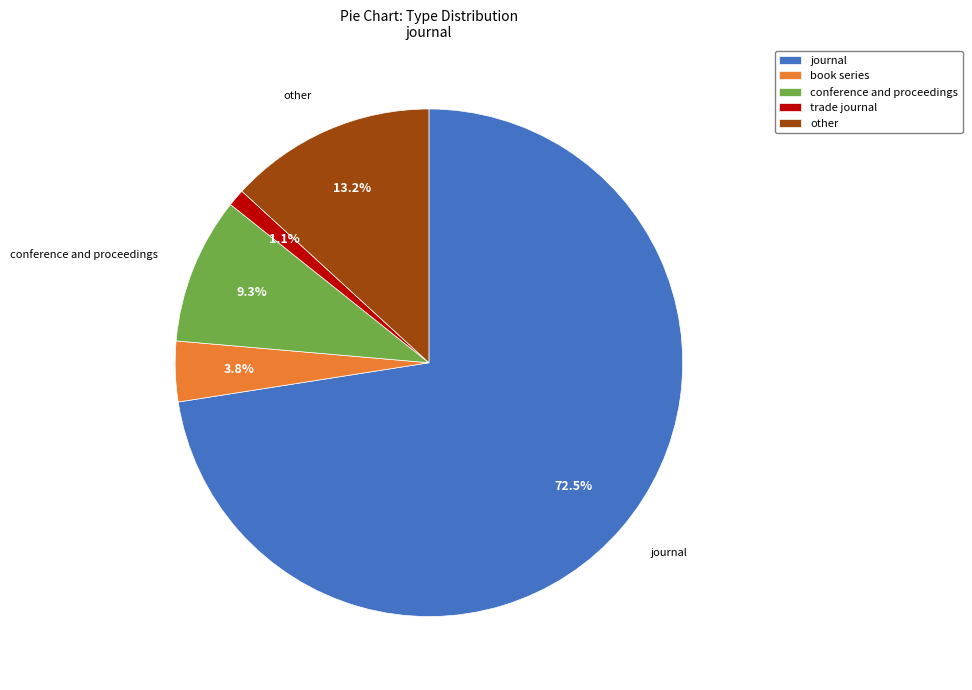

Count the number of slices in the pie.

5